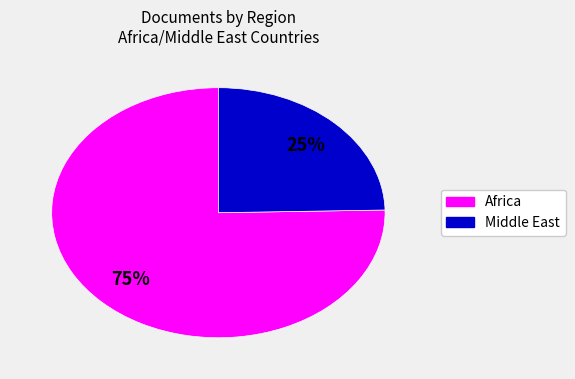

To the nearest percent, what is the average slice percentage?

50%